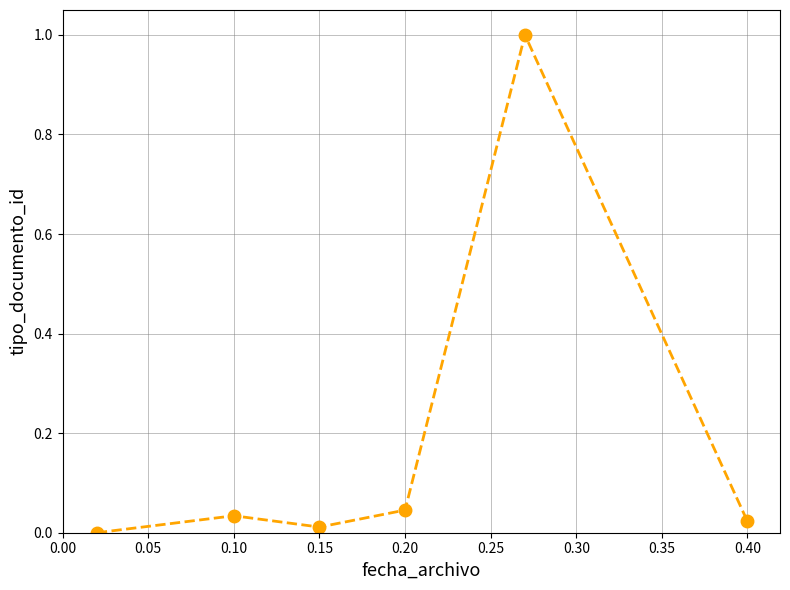

What is the greatest value displayed?

1.0